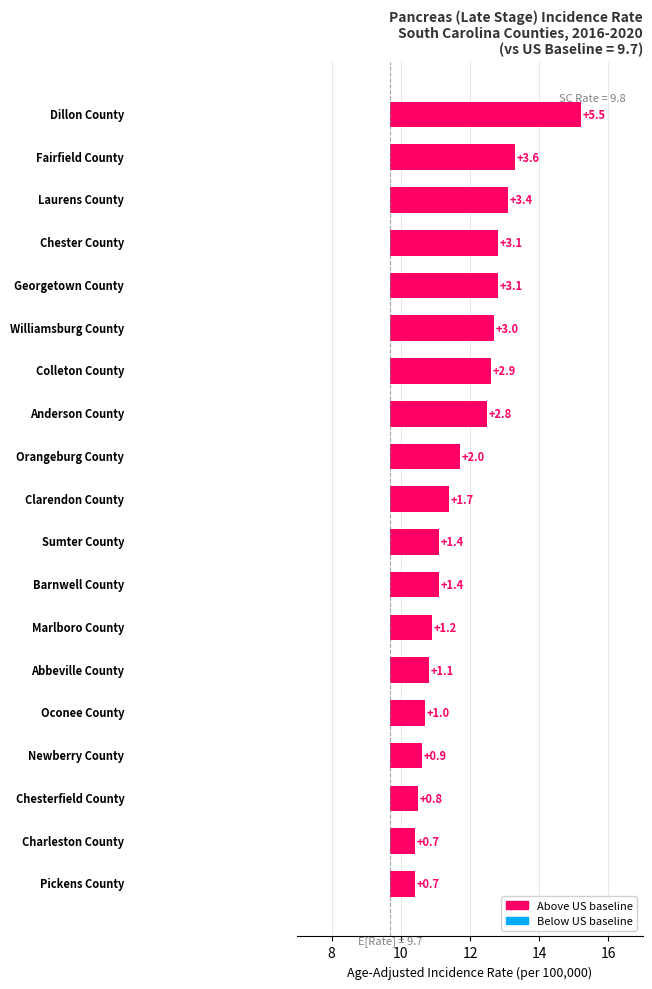

Reading left to right, list all the values displayed in this chart.

5.5	3.6	3.4	3.1	3.1	3.0	2.9	2.8	2.0	1.7	1.4	1.4	1.2	1.1	1.0	0.9	0.8	0.7	0.7